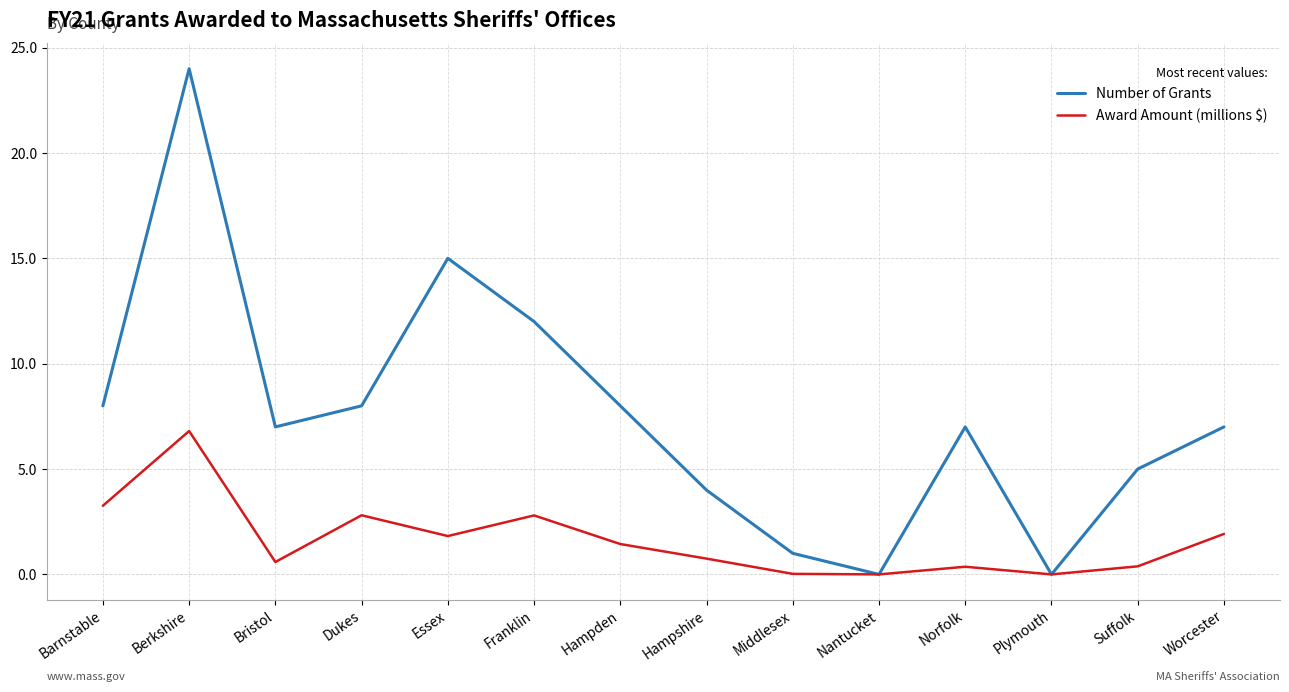

How many interior local valleys does the Number of Grants series have?

3